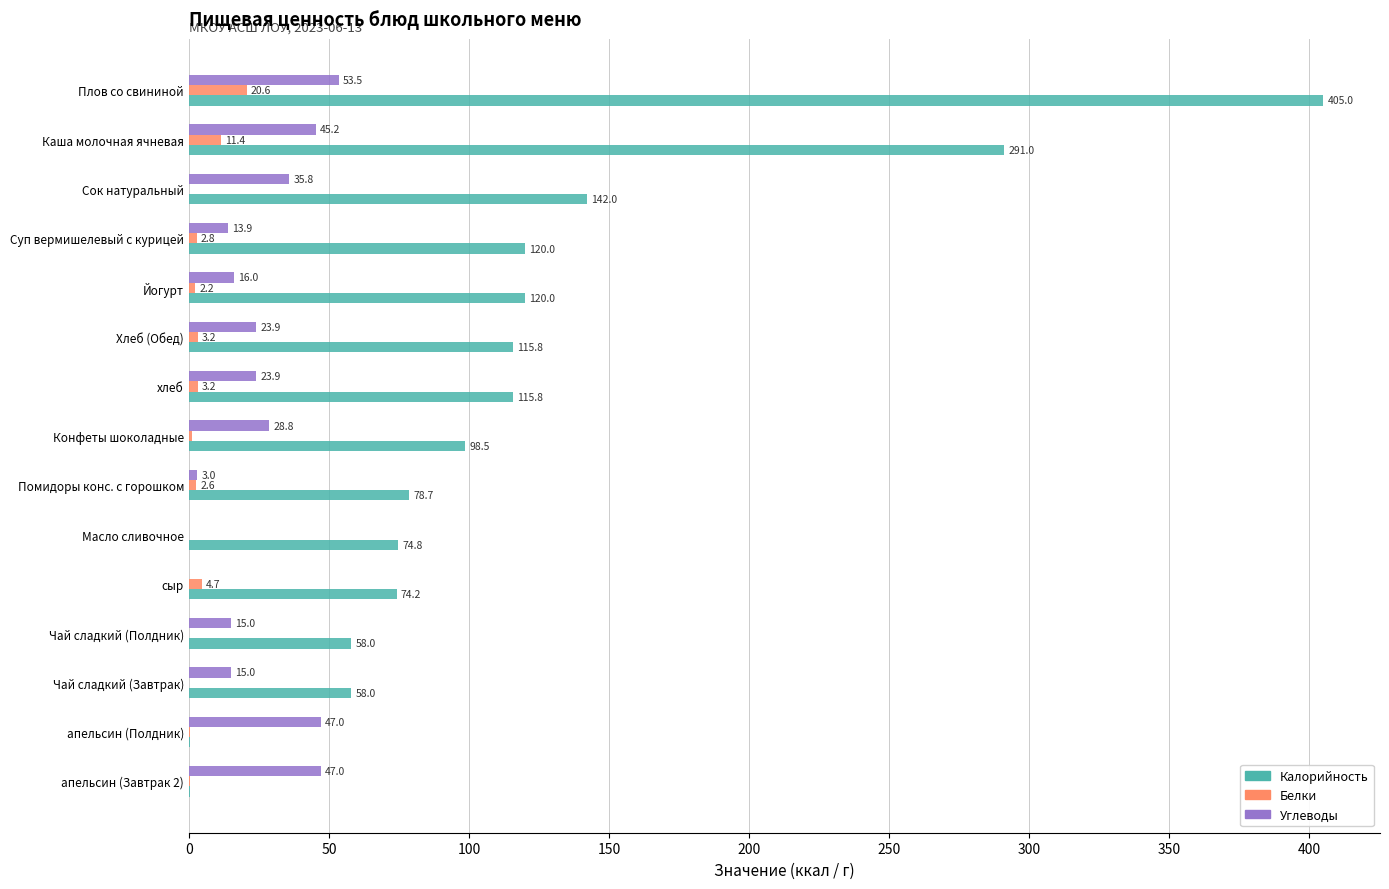

What value does the Углеводы series have at апельсин (Полдник)?

47.0